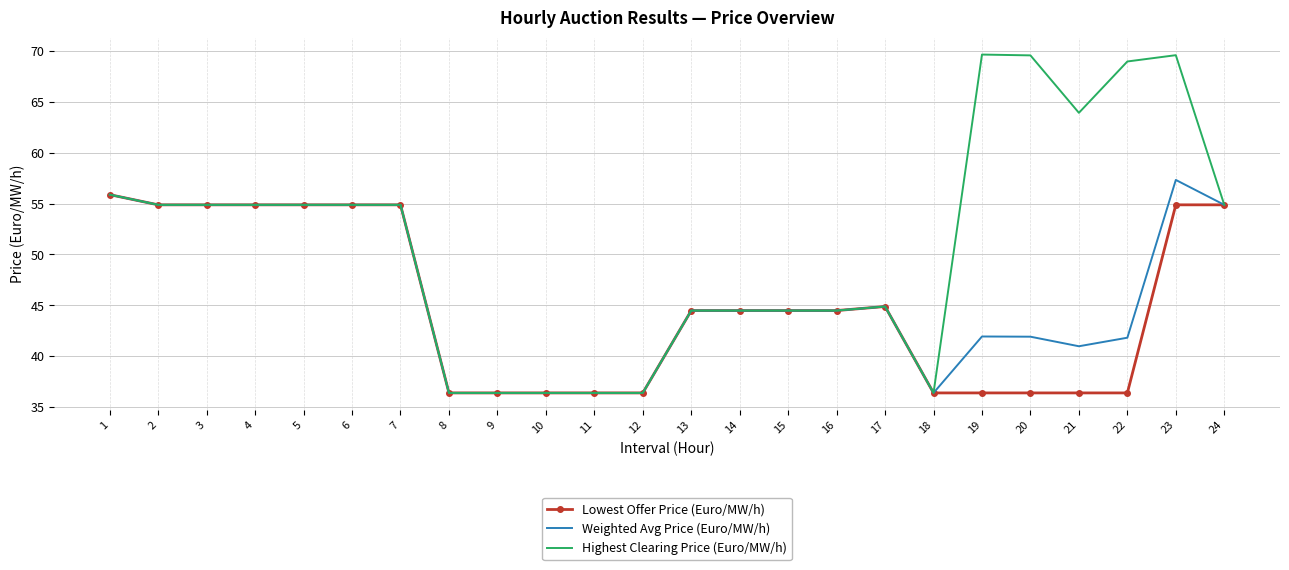

What is the highest value of the Weighted Avg Price (Euro/MW/h) series?

57.3